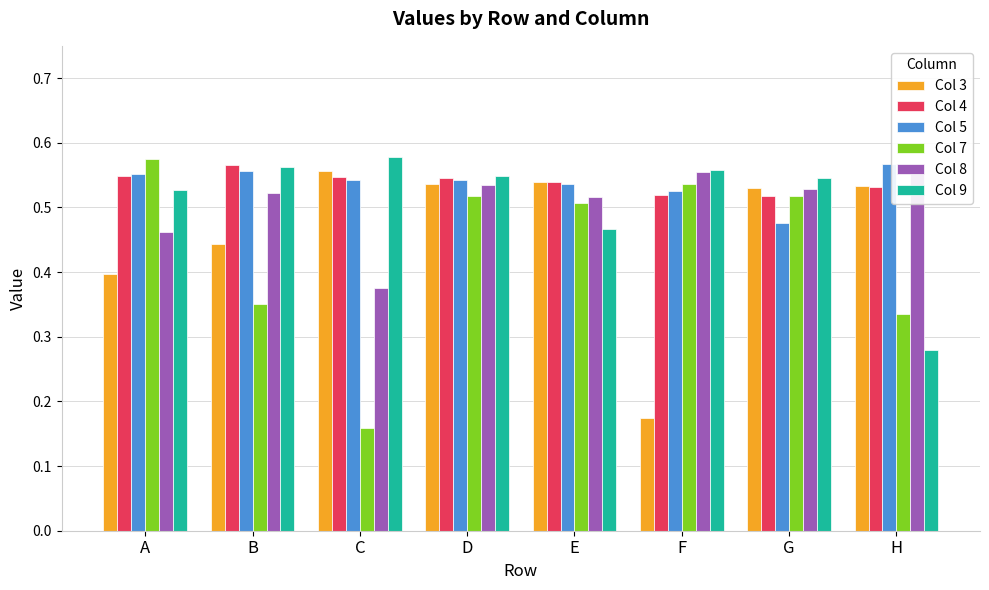

Rank the series by their maximum value, from lowest to highest.

Col 3, Col 8, Col 4, Col 5, Col 7, Col 9